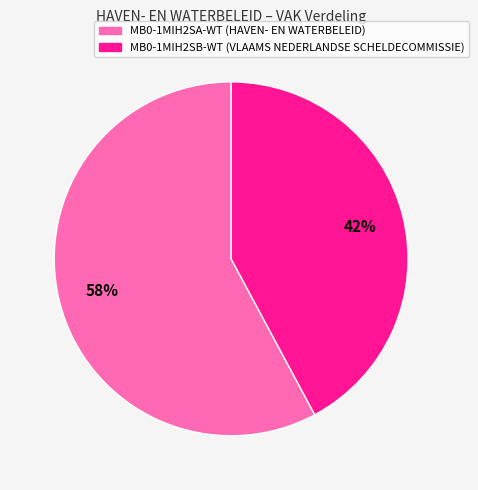

To the nearest percent, what is the average slice percentage?

50%